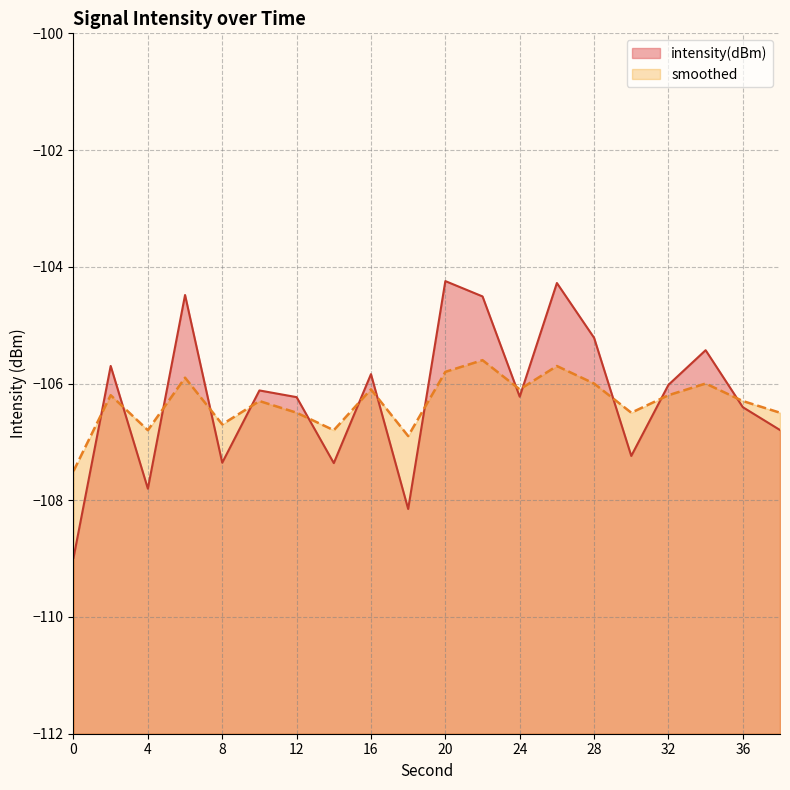

What is the minimum value shown in the chart?

-109.0